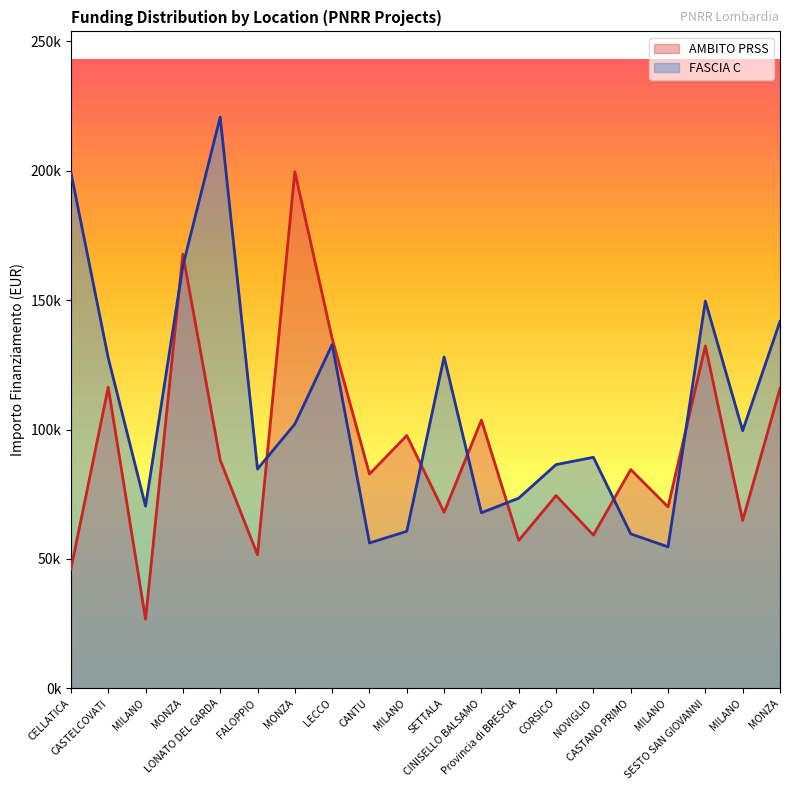

Which series ends up on top after the final intersection of FASCIA C and AMBITO PRSS?

FASCIA C